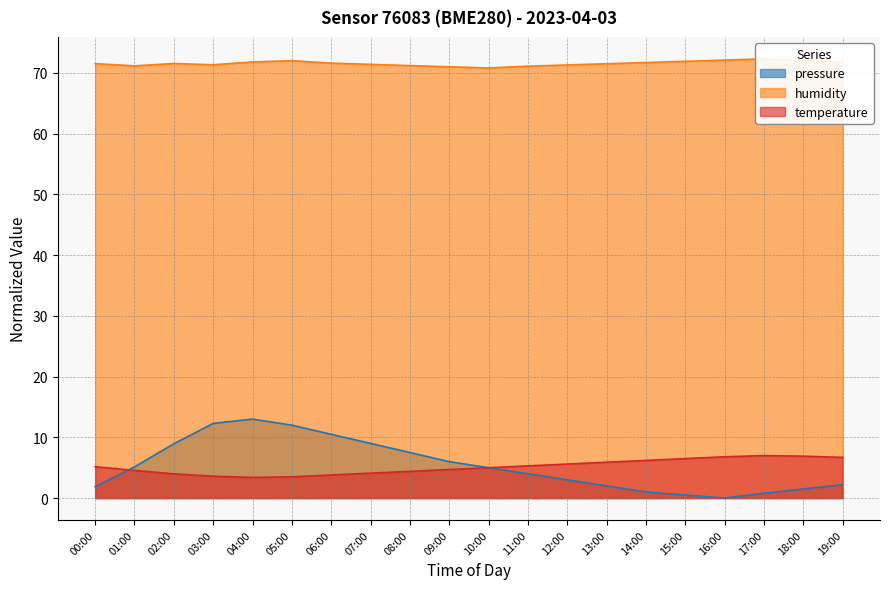

List the series in order of their peak value, lowest first.

temperature, pressure, humidity